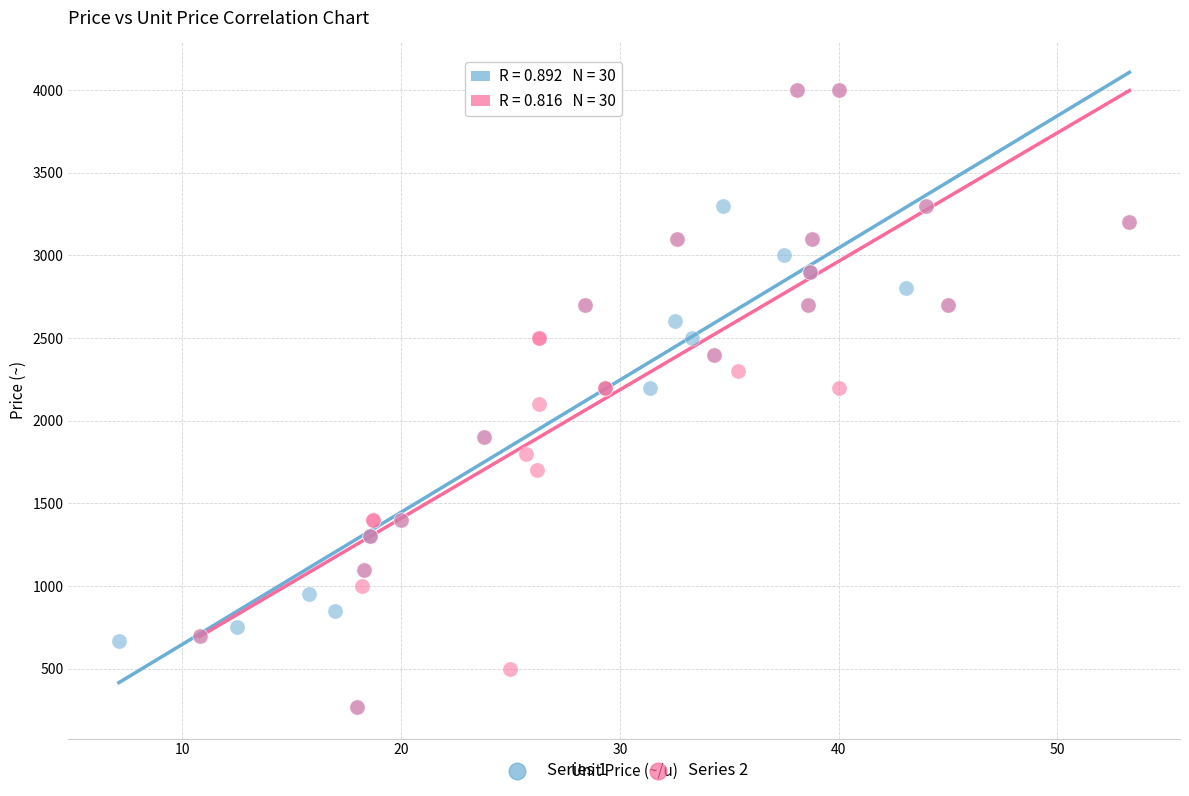

What are all the series names shown in the legend?

Series 1, Series 2